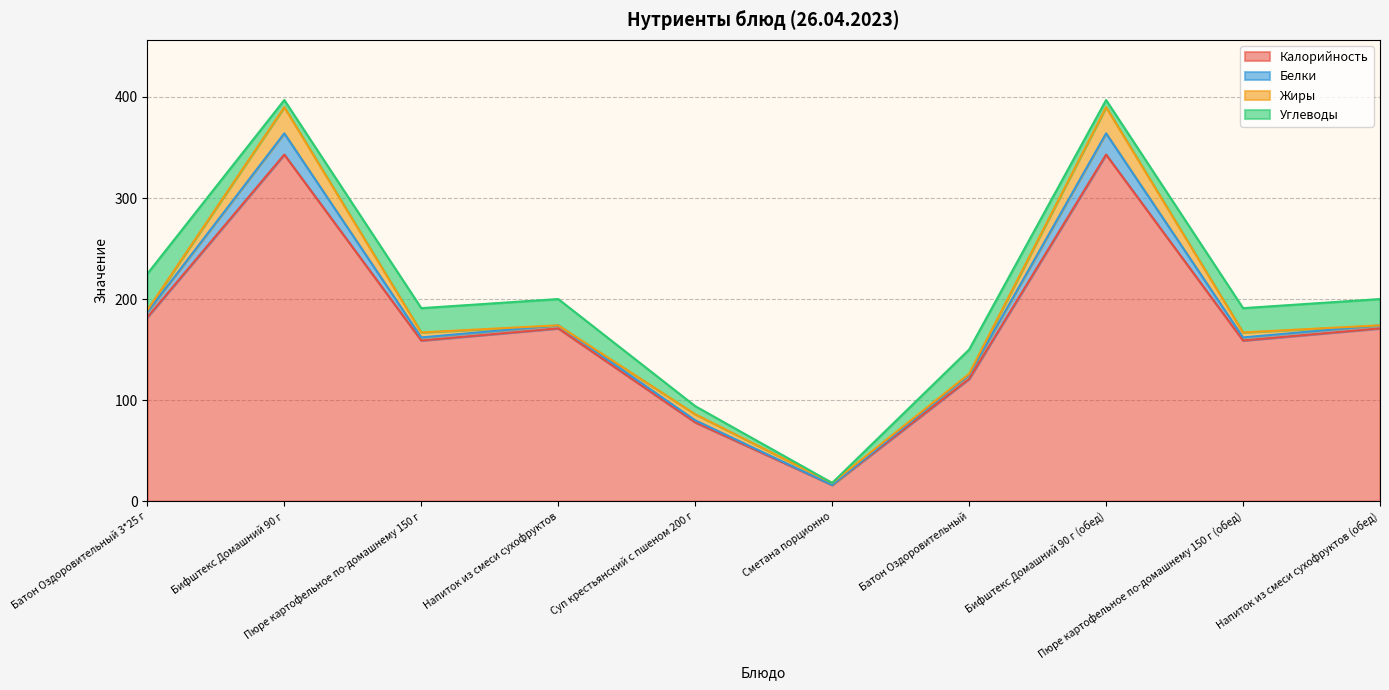

Which series has the largest total across all categories?

Калорийность